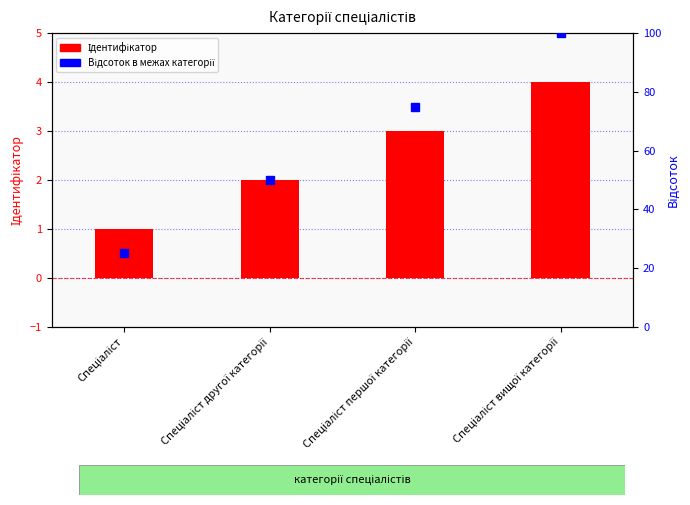

What is the difference between the Відсоток в межах категорії values at Спеціаліст другої категорії and Спеціаліст першої категорії?

25